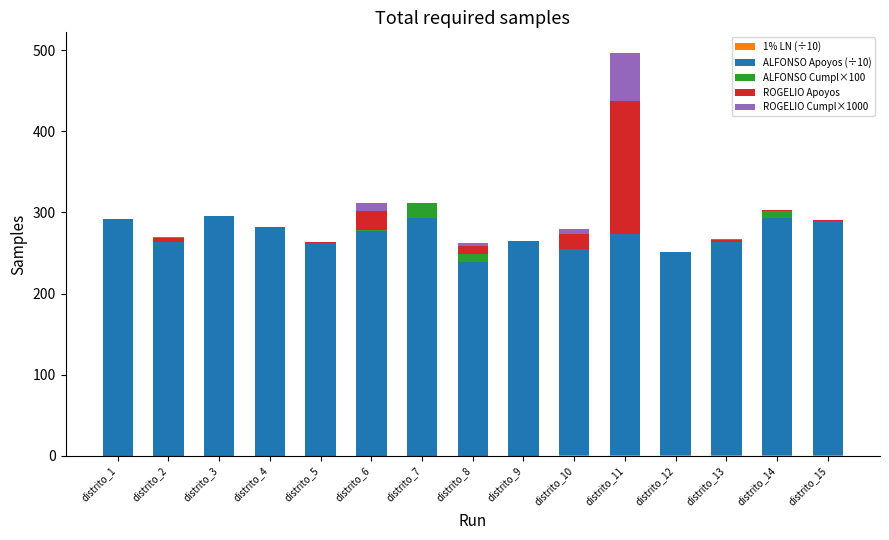

At which category is the sum across all series the highest?

distrito_11